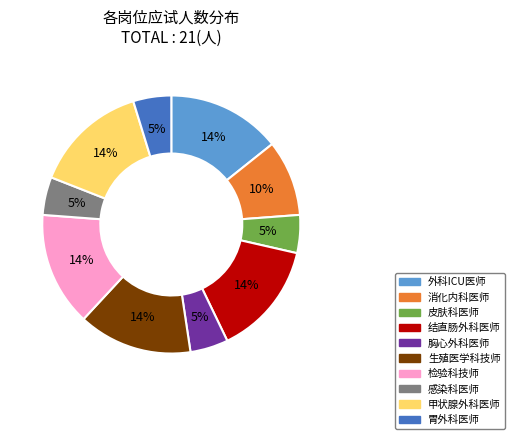

Which has a higher value, 消化内科医师 or 胃外科医师?

消化内科医师